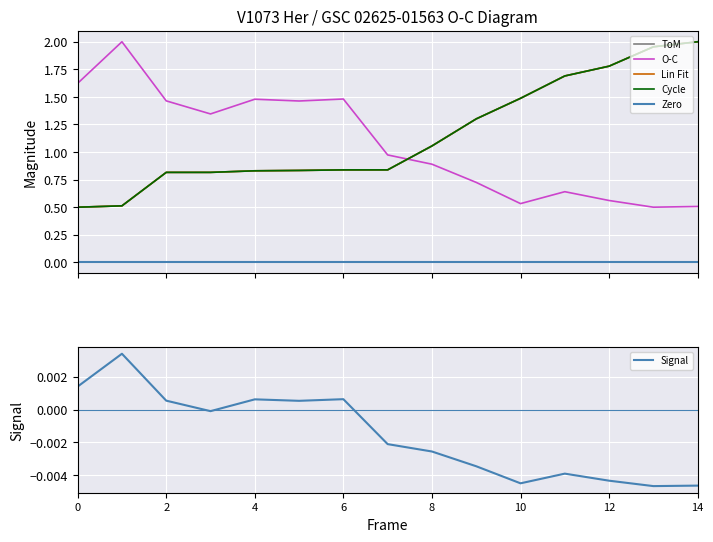

What are all the series names shown in the legend?

ToM, O-C, Lin Fit, Cycle, Zero, Signal